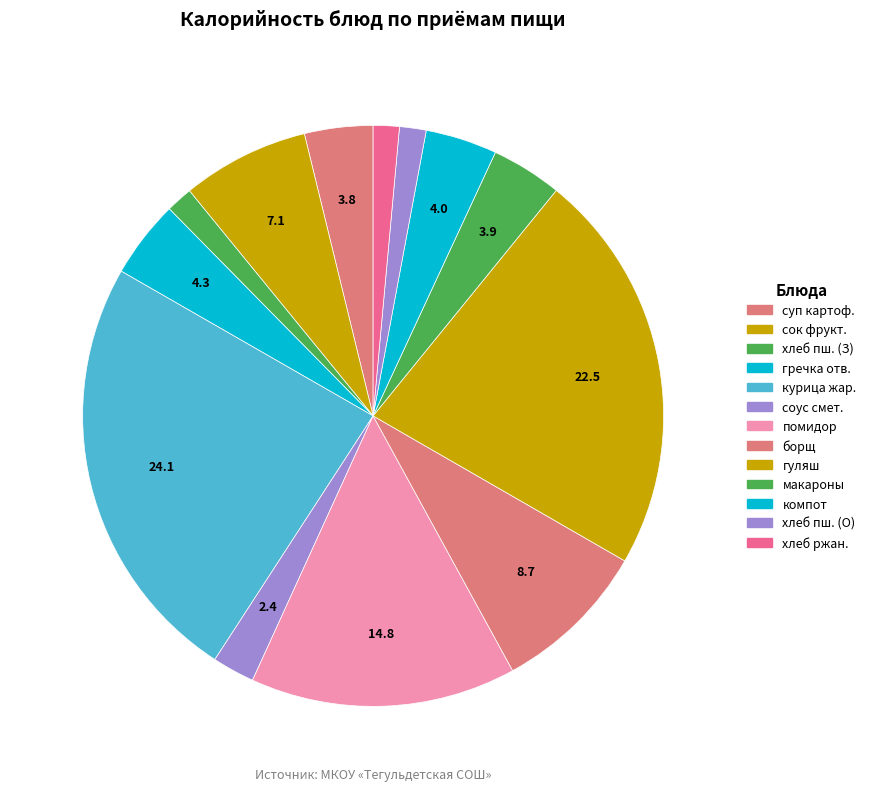

Which slice is the smallest?

хлеб ржан.